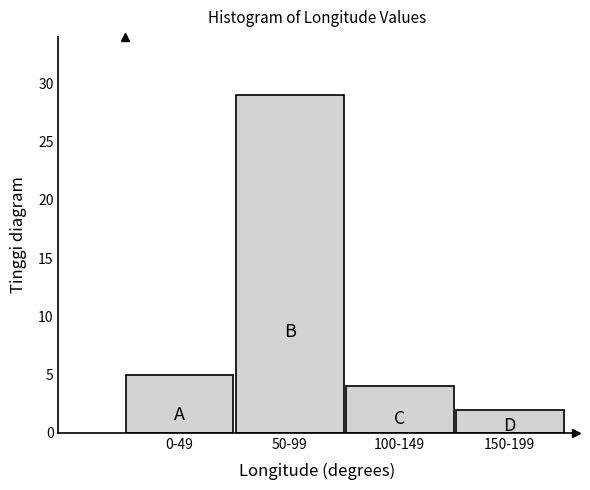

Reading left to right, what are all the values shown in this chart?

5	29	4	2